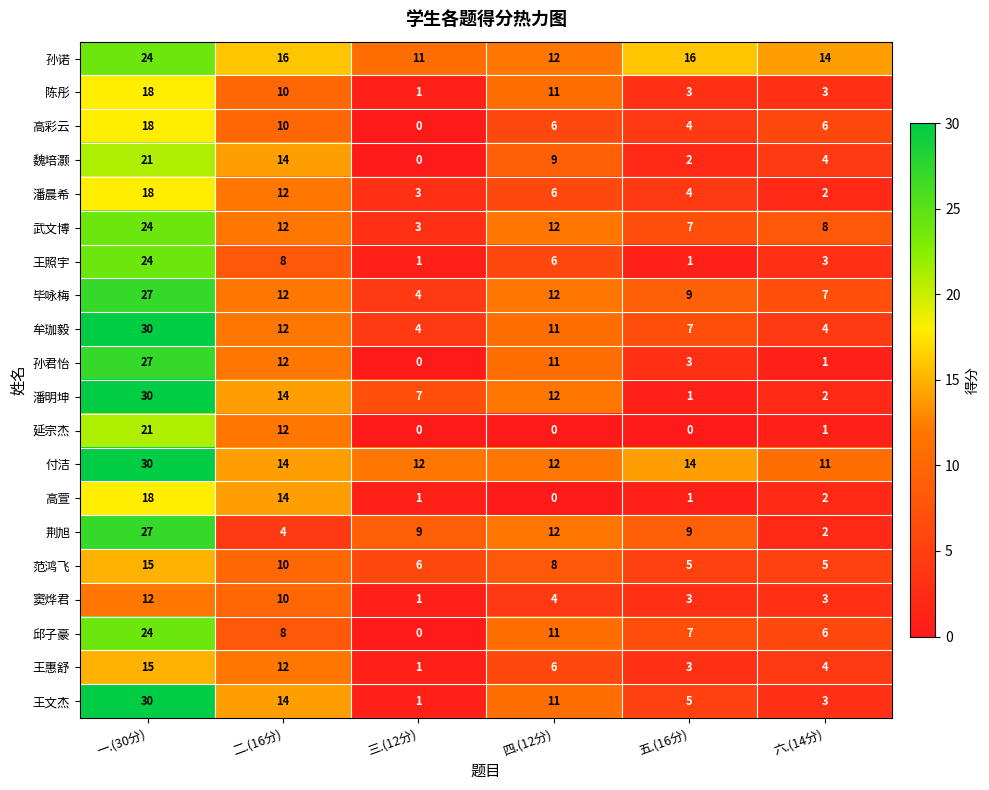

What is the difference between the highest and lowest values at 二.(16分)?

12